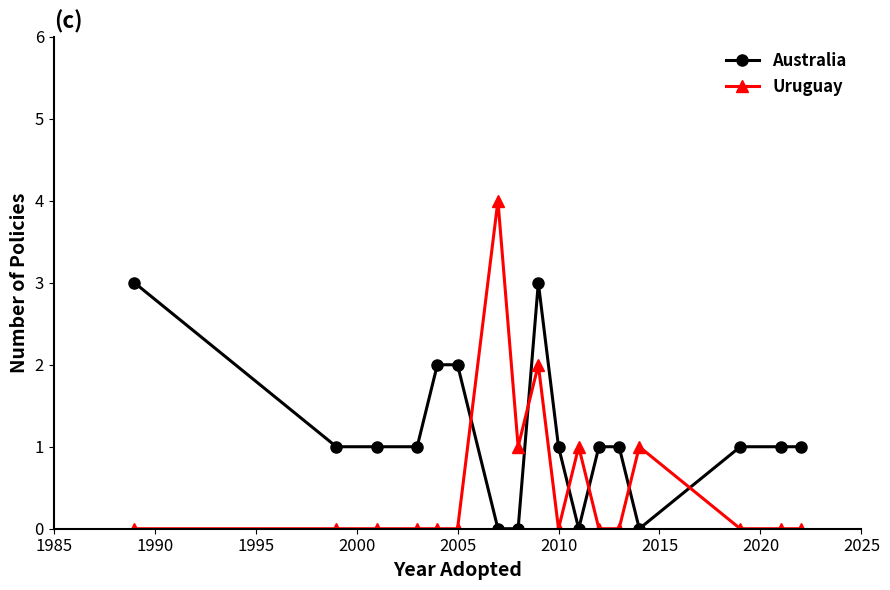

List the series in order of their peak value, lowest first.

Australia, Uruguay